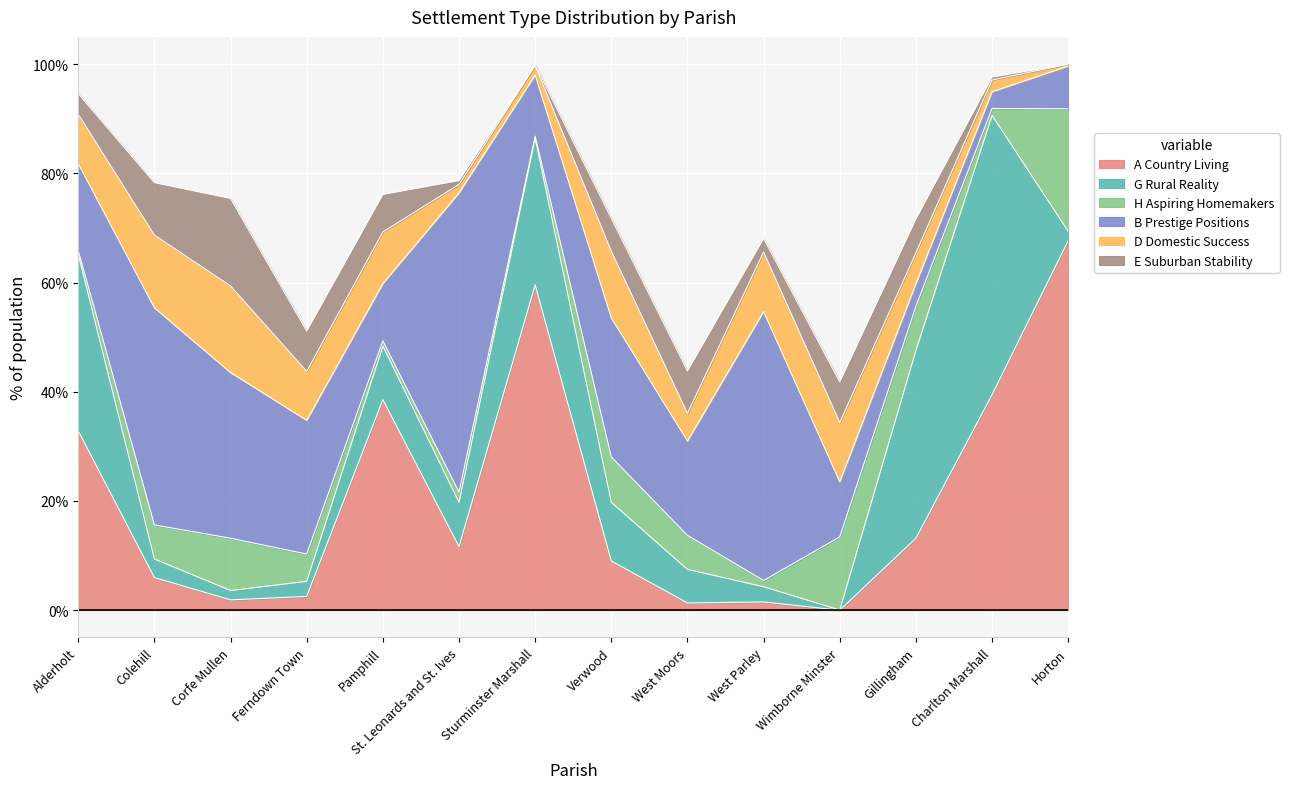

At which label is G Rural Reality closest to 25?

Sturminster Marshall